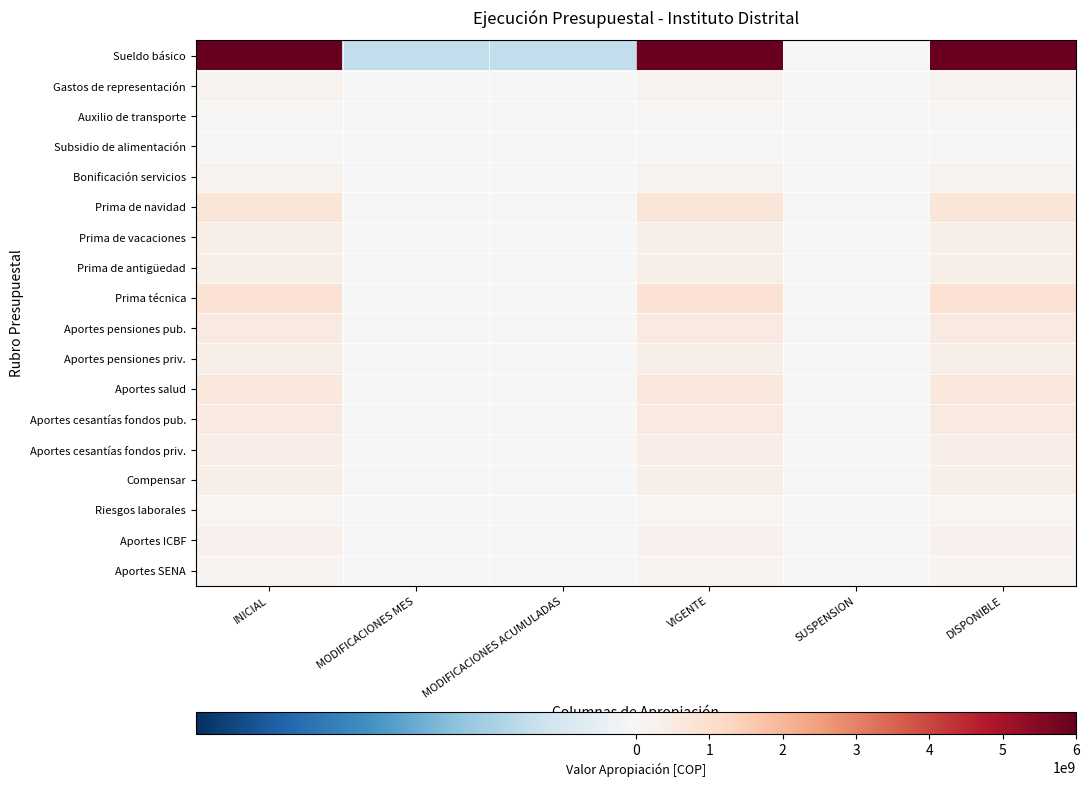

What is the maximum value shown in the chart?

5961552000